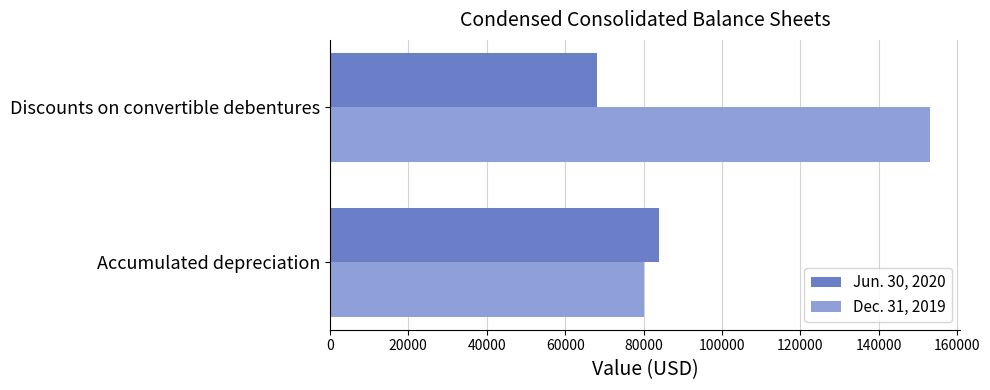

Rank the categories by Dec. 31, 2019 value from lowest to highest.

Accumulated depreciation, Discounts on convertible debentures